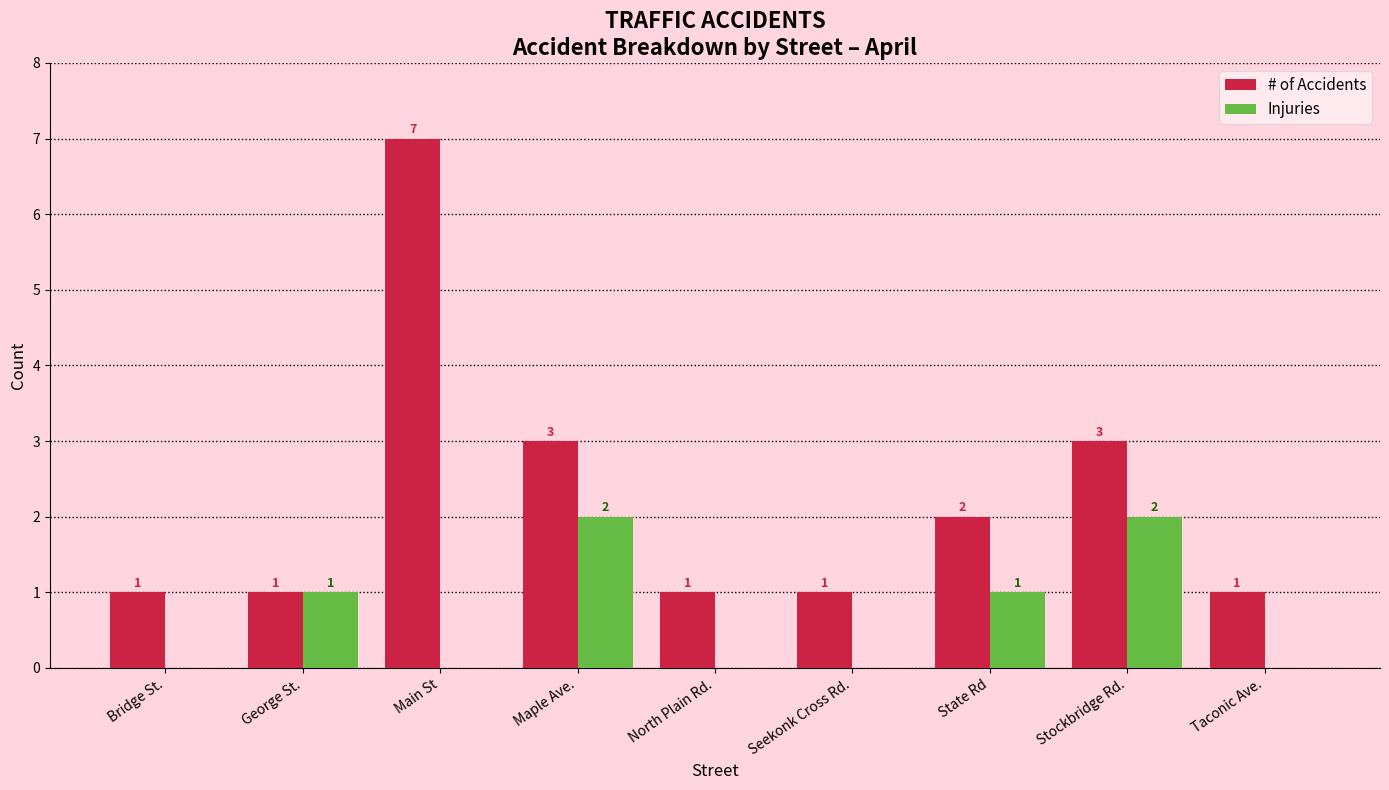

Reading left to right, transcribe all the data shown in this chart.

# of Accidents: Bridge St.=1	George St.=1	Main St=7	Maple Ave.=3	North Plain Rd.=1	Seekonk Cross Rd.=1	State Rd=2	Stockbridge Rd.=3	Taconic Ave.=1
Injuries: Bridge St.=0	George St.=1	Main St=0	Maple Ave.=2	North Plain Rd.=0	Seekonk Cross Rd.=0	State Rd=1	Stockbridge Rd.=2	Taconic Ave.=0